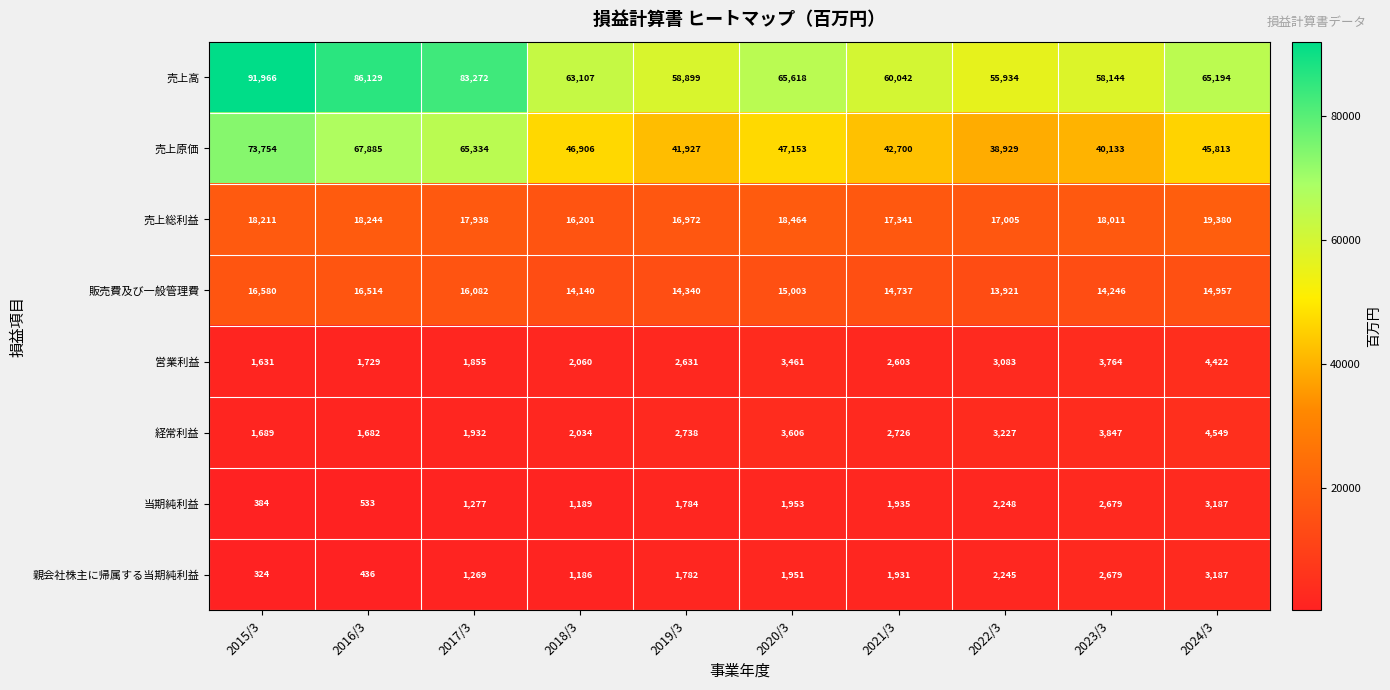

What is the difference between the second highest and second lowest values in the 経常利益 series?

2158